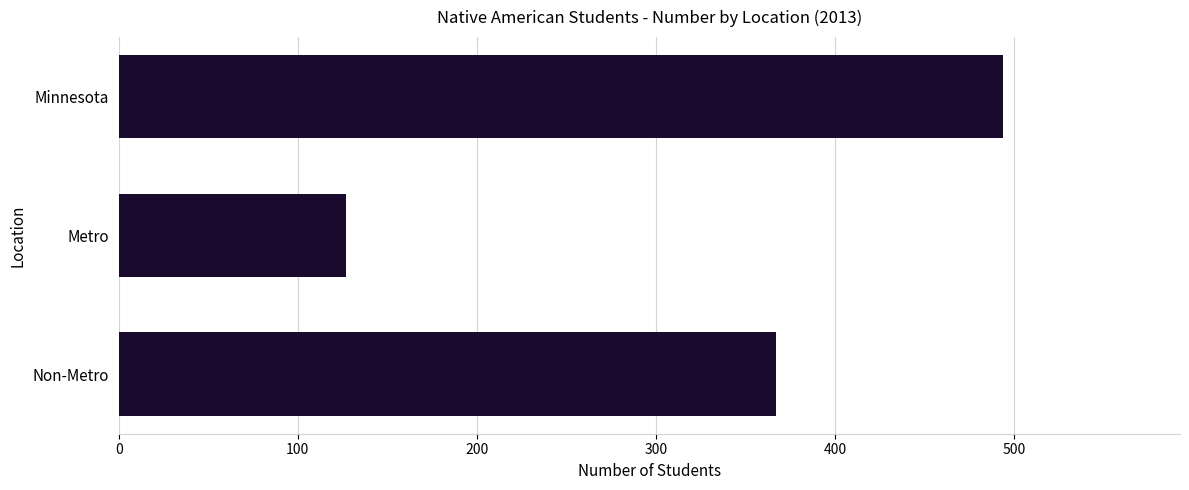

What is the difference between the maximum and second lowest values?

127